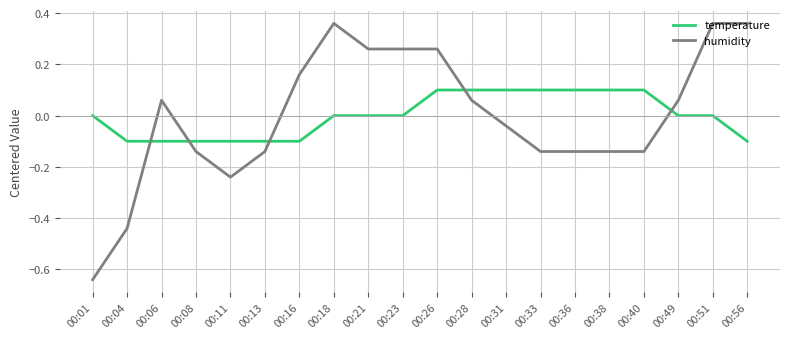

Which series has the largest range (max minus min)?

humidity